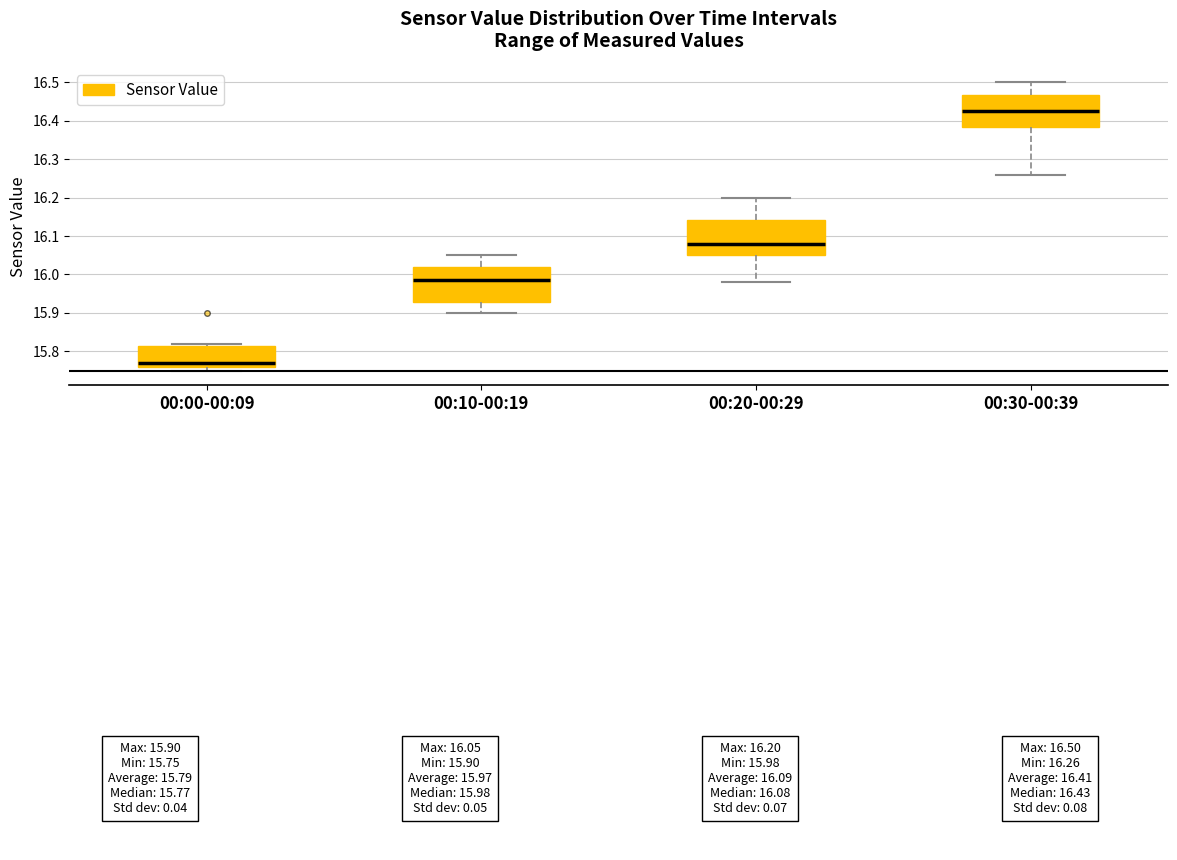

Which box has the lowest median line?

00:00-00:09